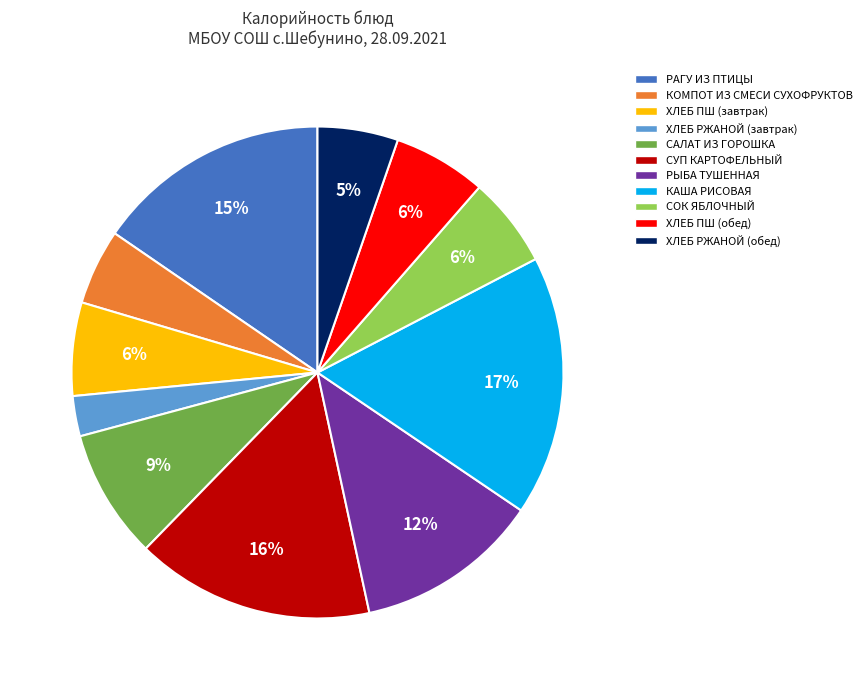

How many slices are in this pie chart?

11